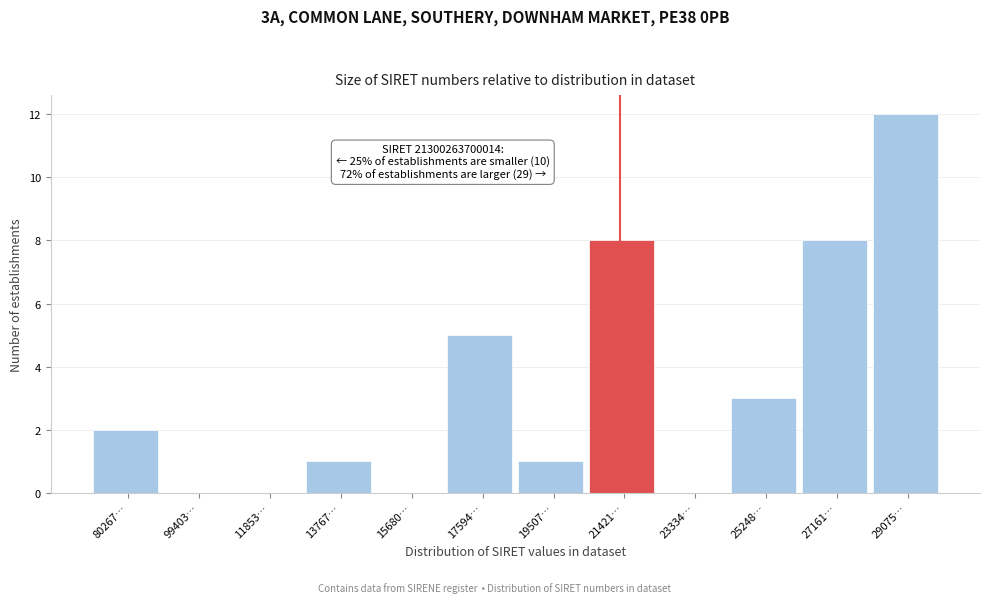

Reading right to left, what are all the values shown in this chart?

29075…=12	27161…=8	25248…=3	23334…=0	21421…=8	19507…=1	17594…=5	15680…=0	13767…=1	11853…=0	99403…=0	80267…=2